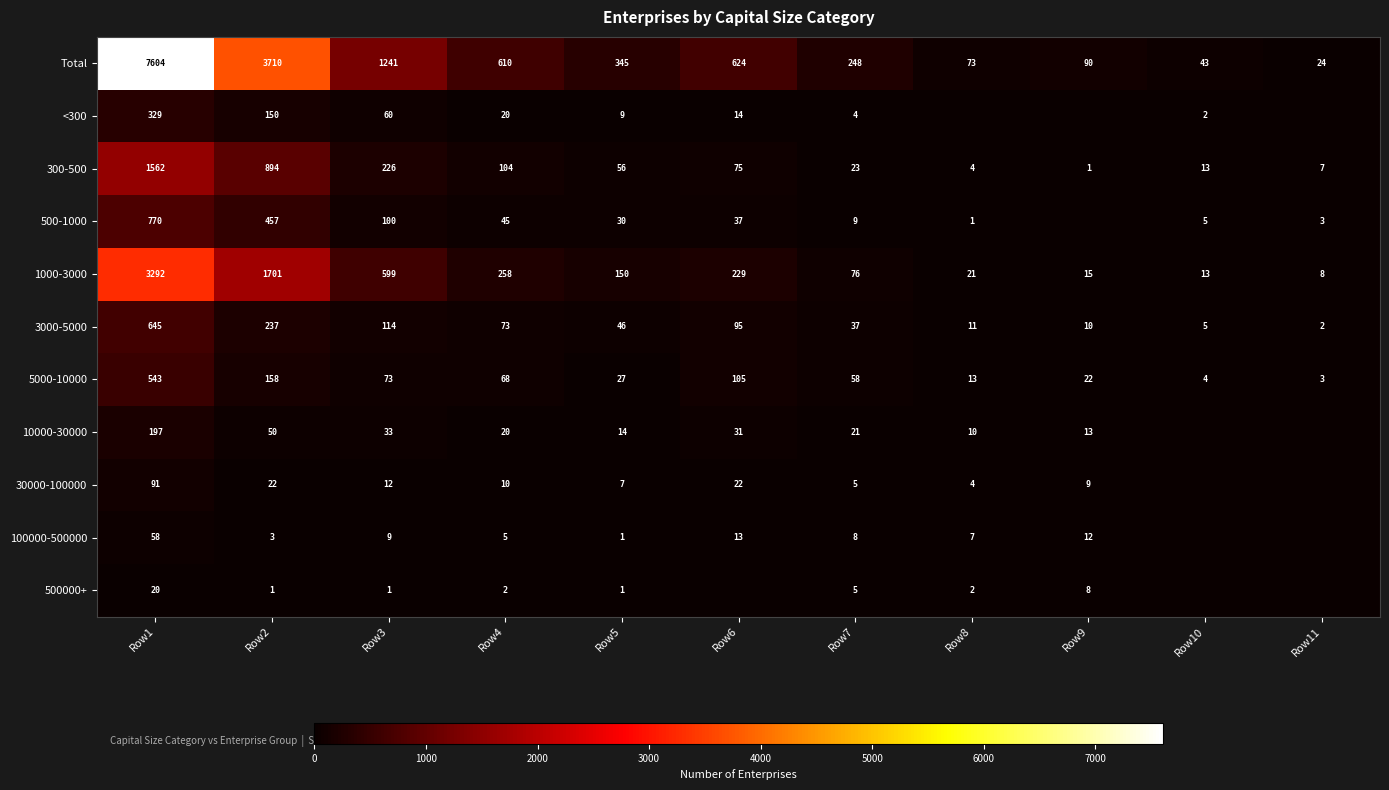

Rank the series at Row1 from lowest to highest value.

500000+, 100000-500000, 30000-100000, 10000-30000, <300, 5000-10000, 3000-5000, 500-1000, 300-500, 1000-3000, Total